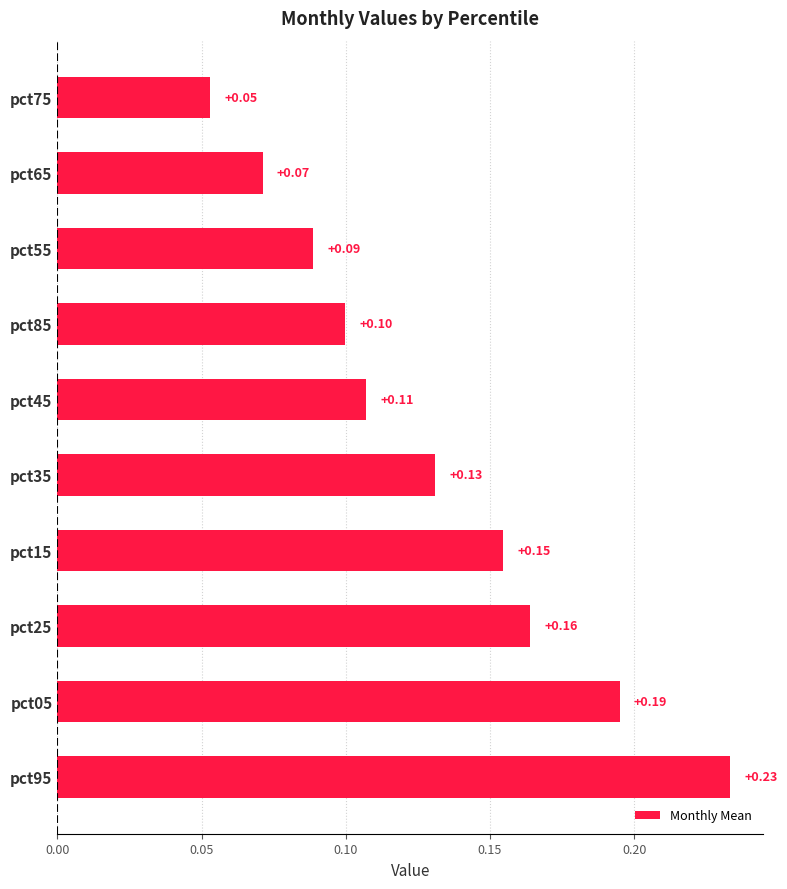

What is the smallest value displayed?

0.1